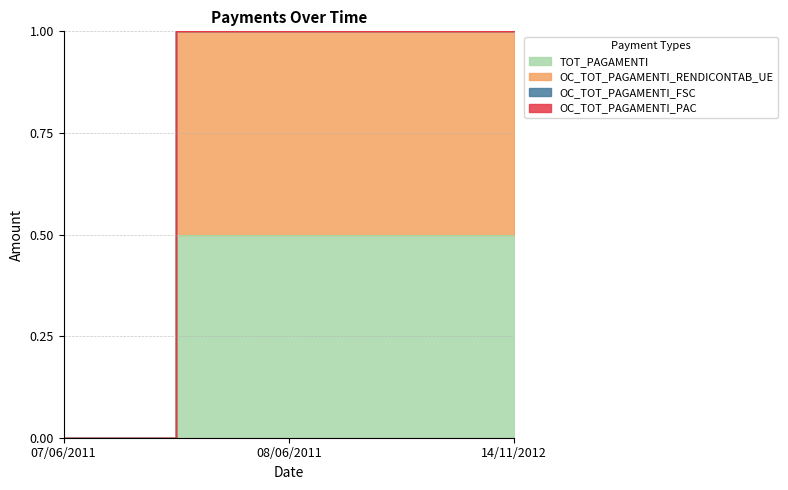

At which label does OC_TOT_PAGAMENTI_RENDICONTAB_UE reach its peak?

08/06/2011